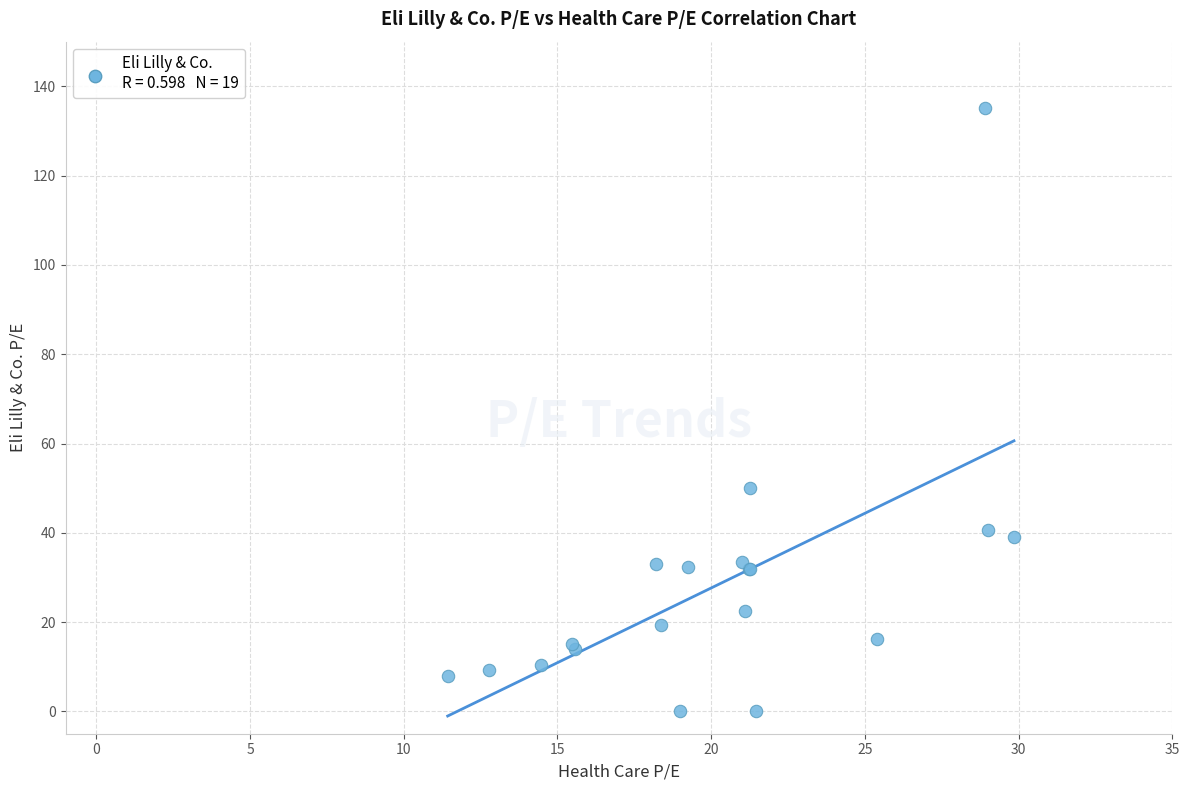

What Y value in the scatter plot is closest to 67?

50.1